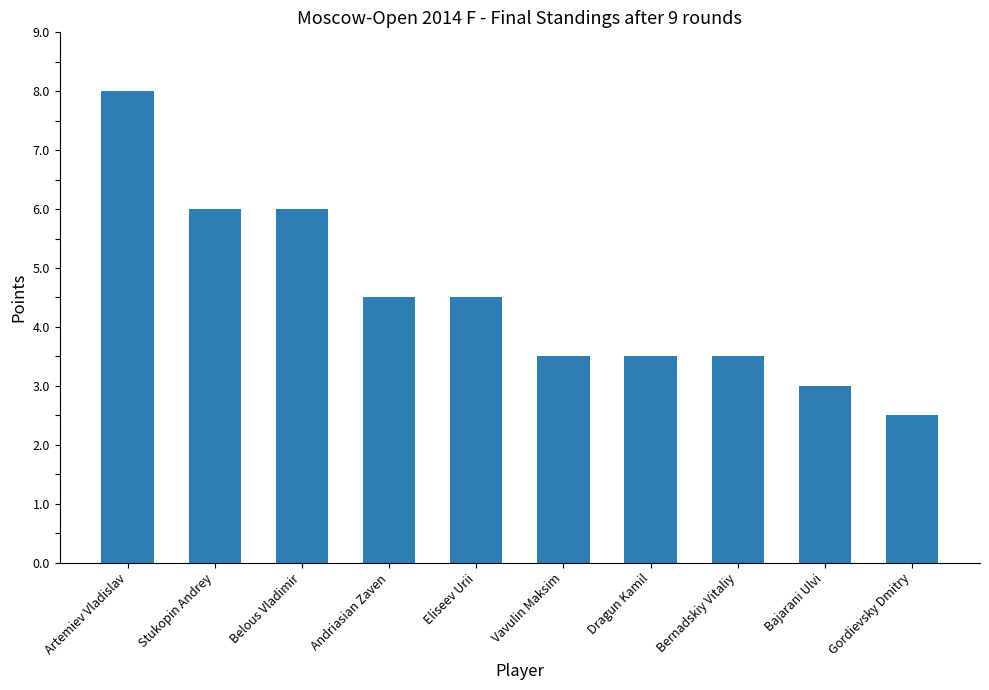

What is the label of the 9th bar from the left?

Bajarani Ulvi